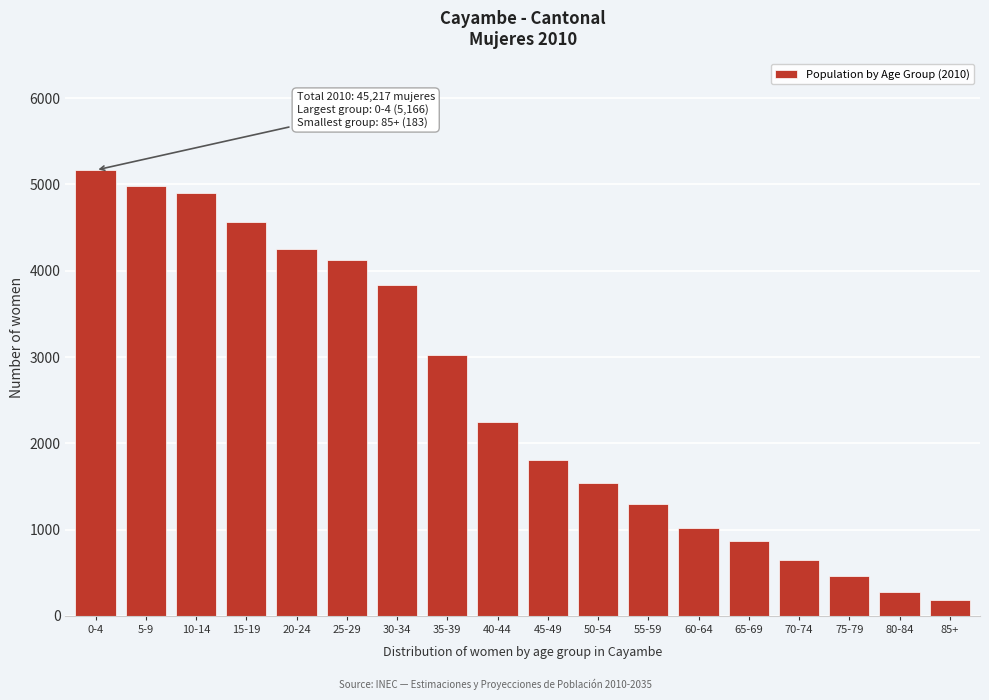

Reading left to right, transcribe all the data shown in this chart.

5166	4978	4897	4561	4248	4127	3837	3027	2249	1810	1544	1295	1021	872	653	467	282	183